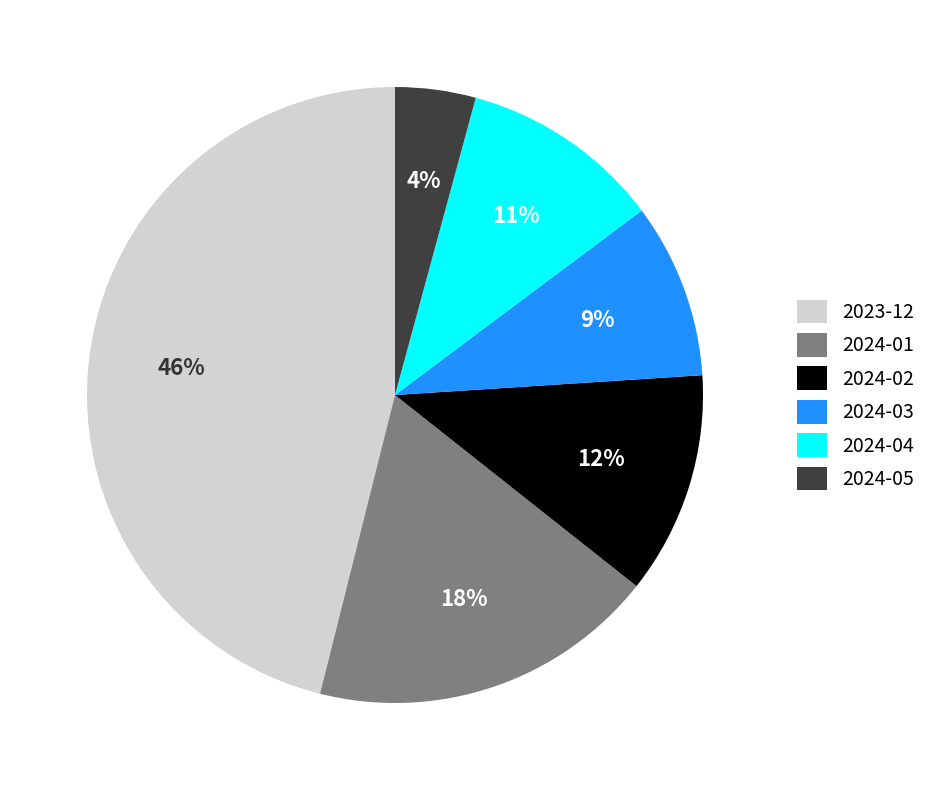

Rank the categories by value from highest to lowest.

2023-12, 2024-01, 2024-02, 2024-04, 2024-03, 2024-05